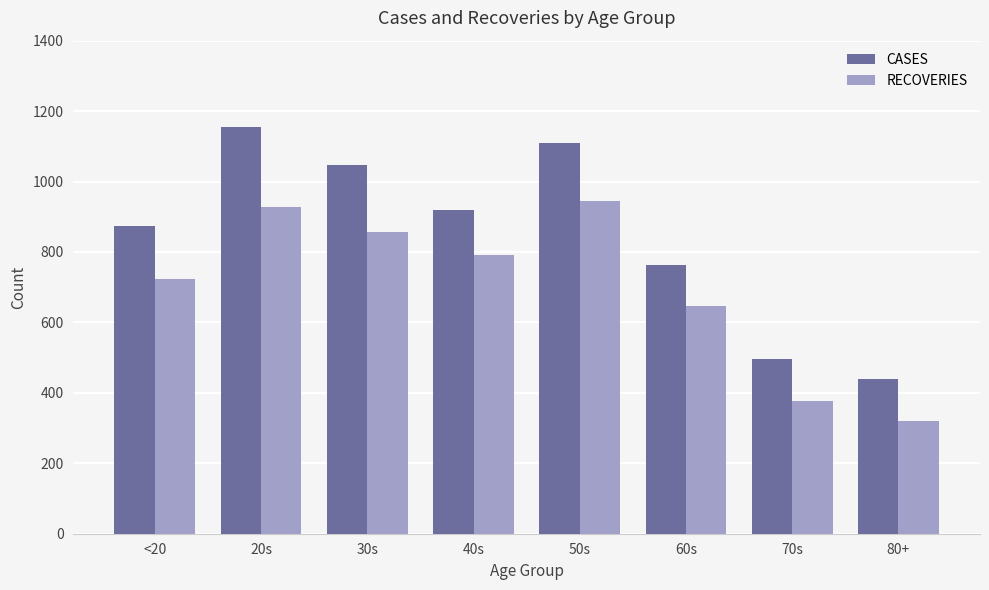

What are all the series names shown in the legend?

CASES, RECOVERIES